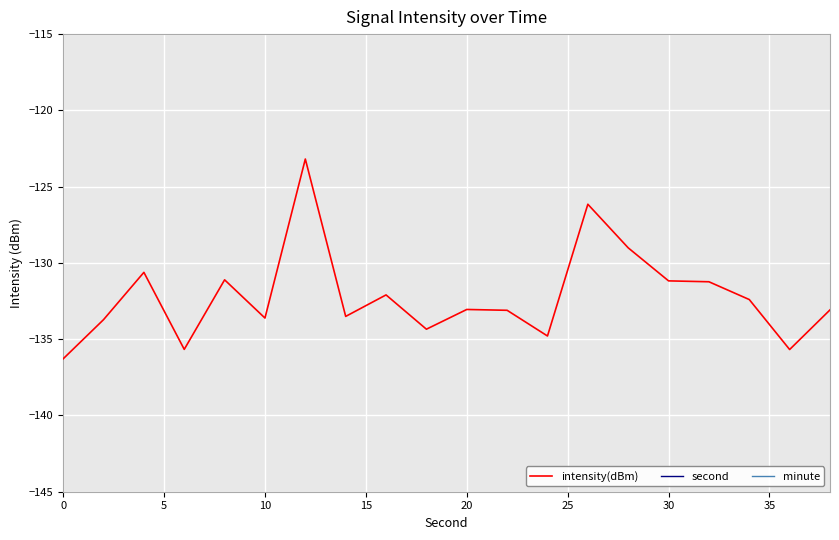

What is the average value of the intensity(dBm) series?

-132.2